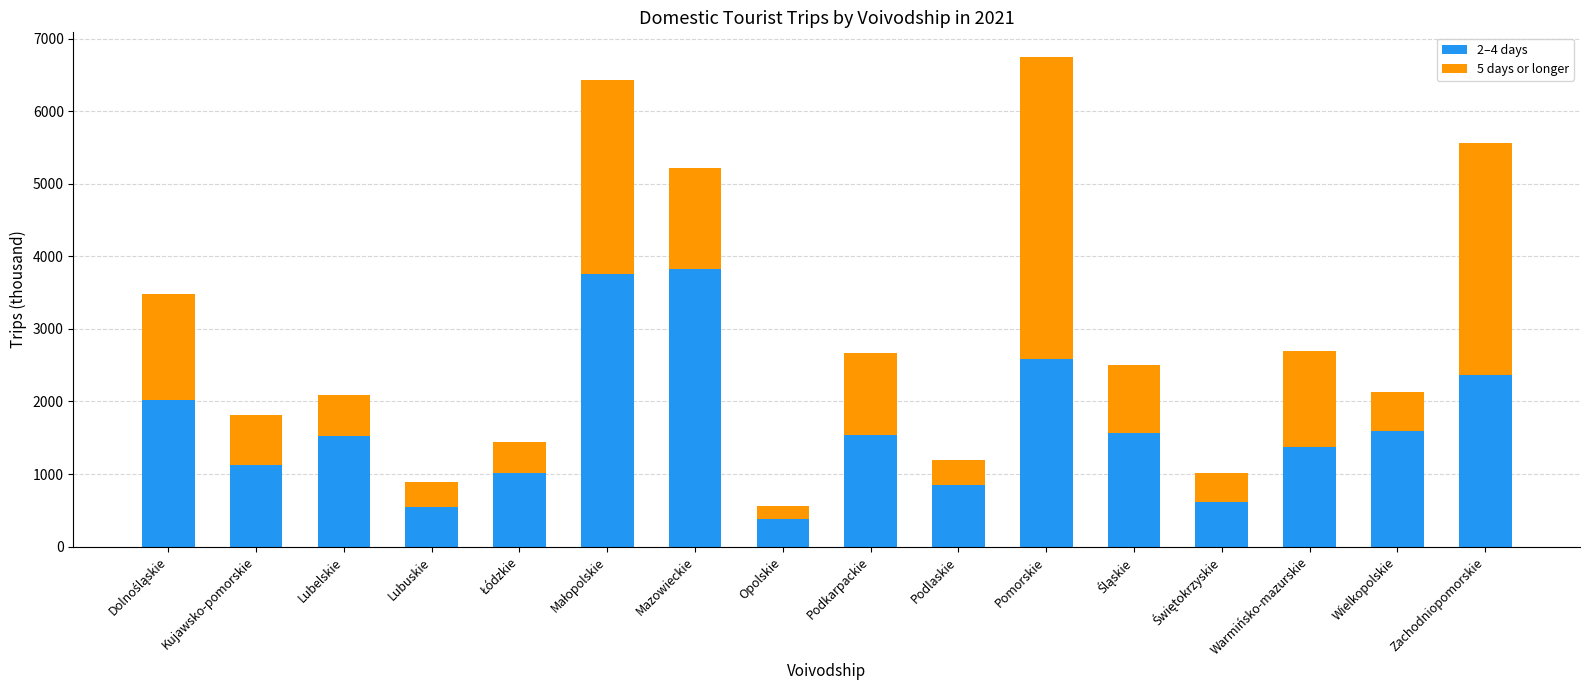

What is the highest value of the 2–4 days series?

3822.9